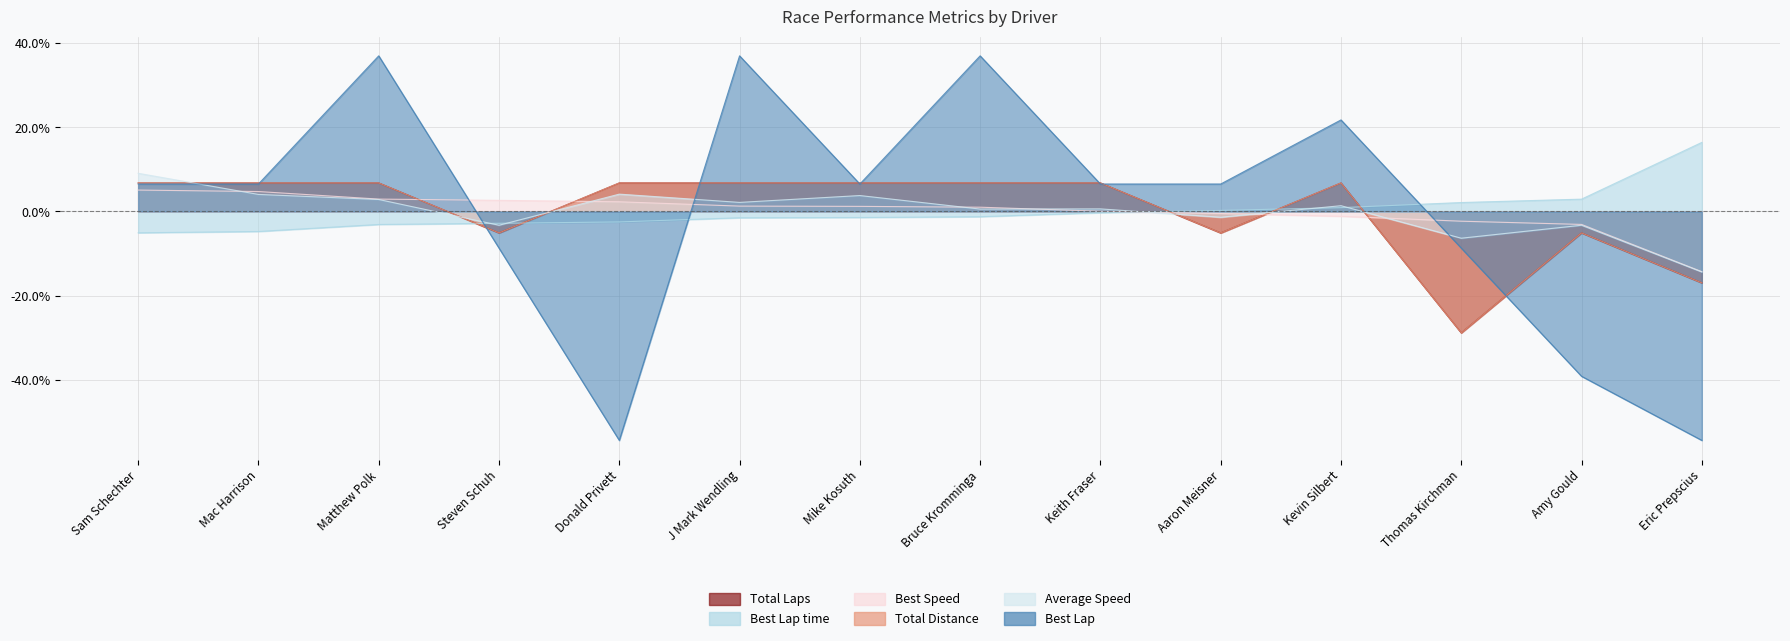

Which series has the largest total across all categories?

Best Speed